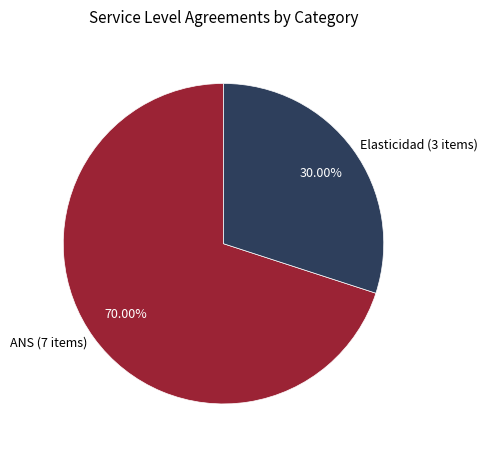

Rank the categories by value from highest to lowest.

ANS (7 items), Elasticidad (3 items)